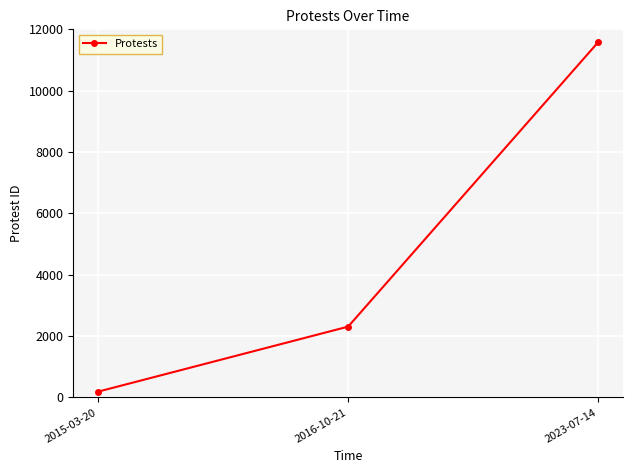

Is it true that the value at 2023-07-14 is 11575?

True